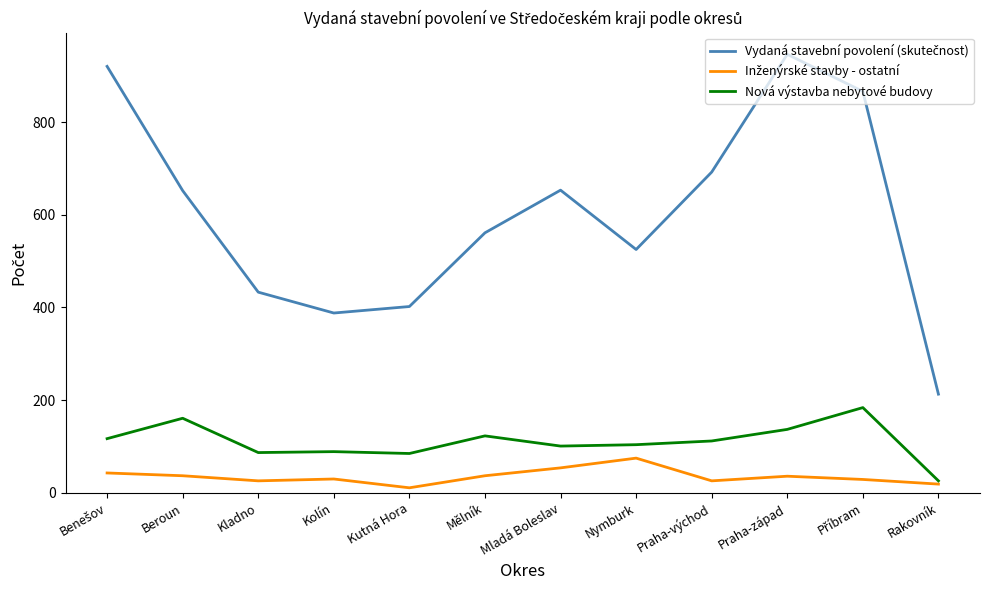

What position from the right is Rakovník?

1